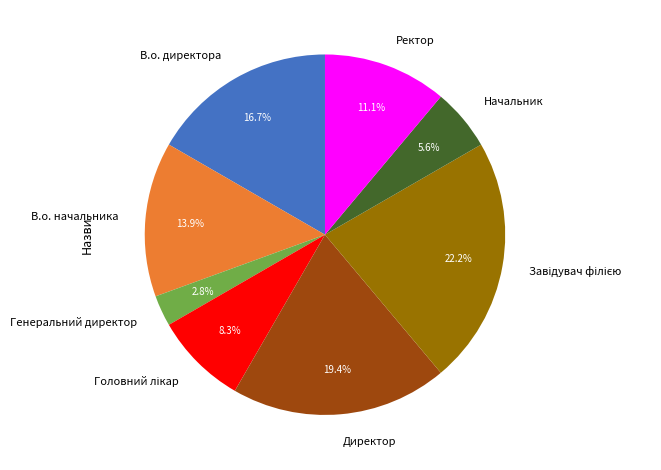

Which slice is the smallest?

Генеральний директор